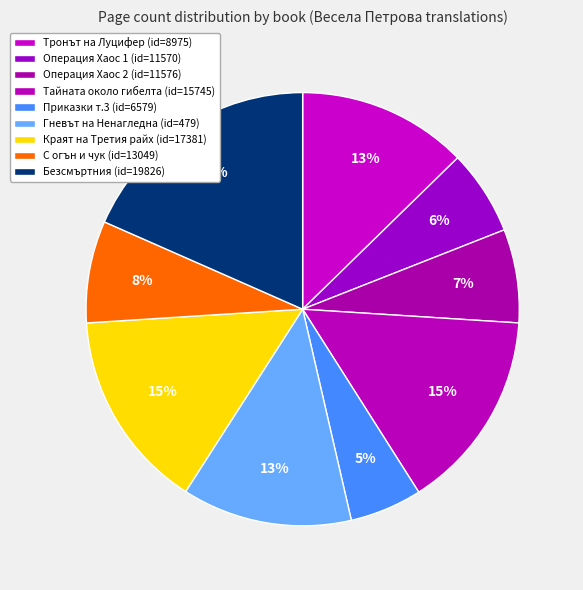

Which category has the biggest portion of the pie?

19826